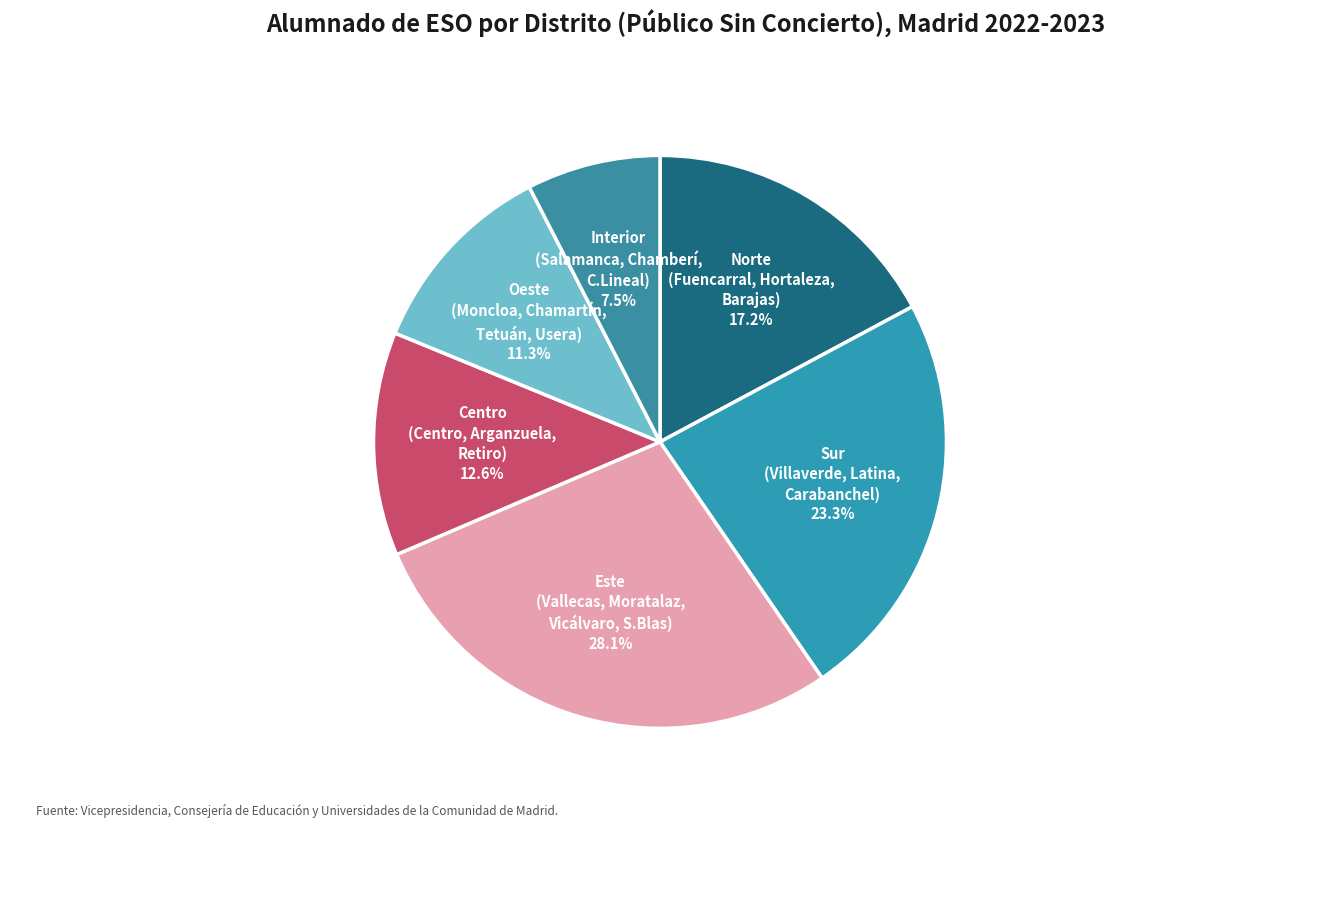

Is there any slice that represents more than half of the pie?

No